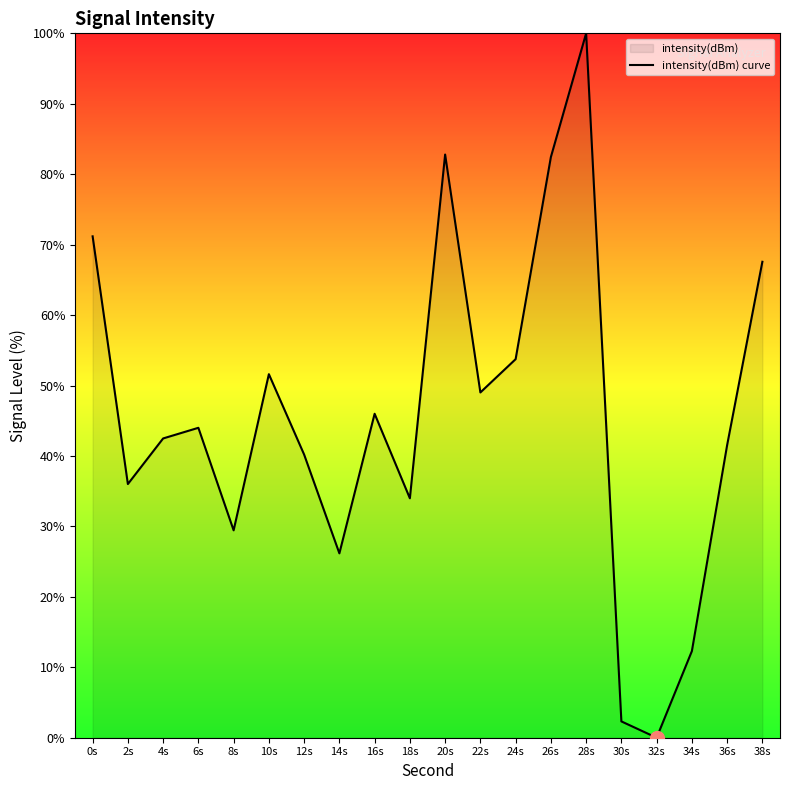

Where is the first local maximum?

6s